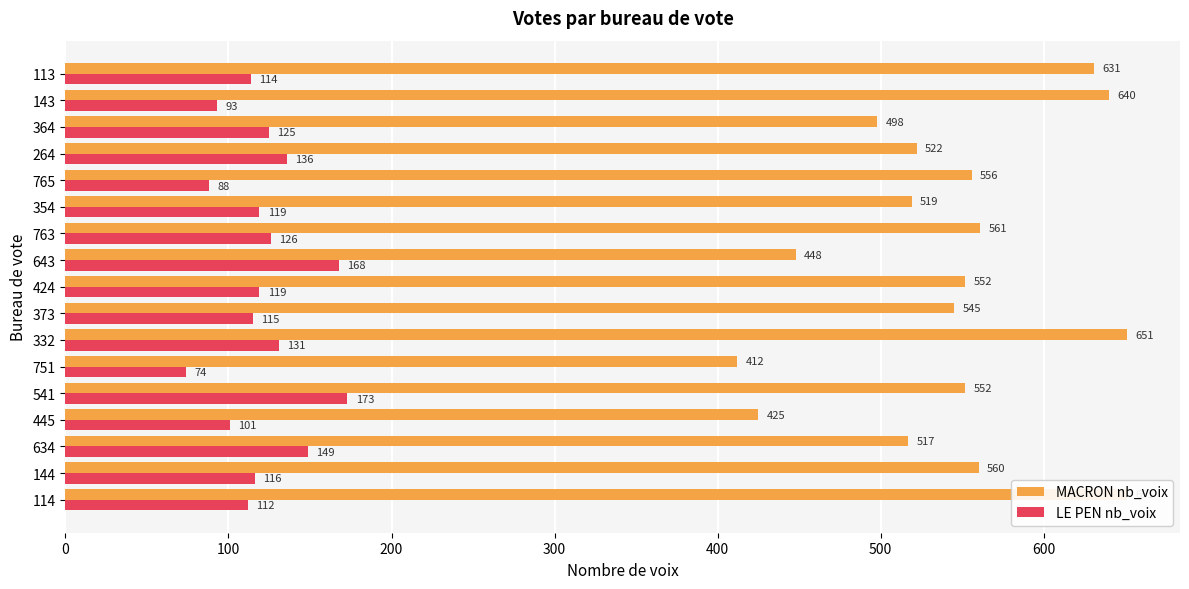

Reading left to right, what are all the values shown in this chart?

MACRON nb_voix: 651	560	517	425	552	412	651	545	552	448	561	519	556	522	498	640	631
LE PEN nb_voix: 112	116	149	101	173	74	131	115	119	168	126	119	88	136	125	93	114